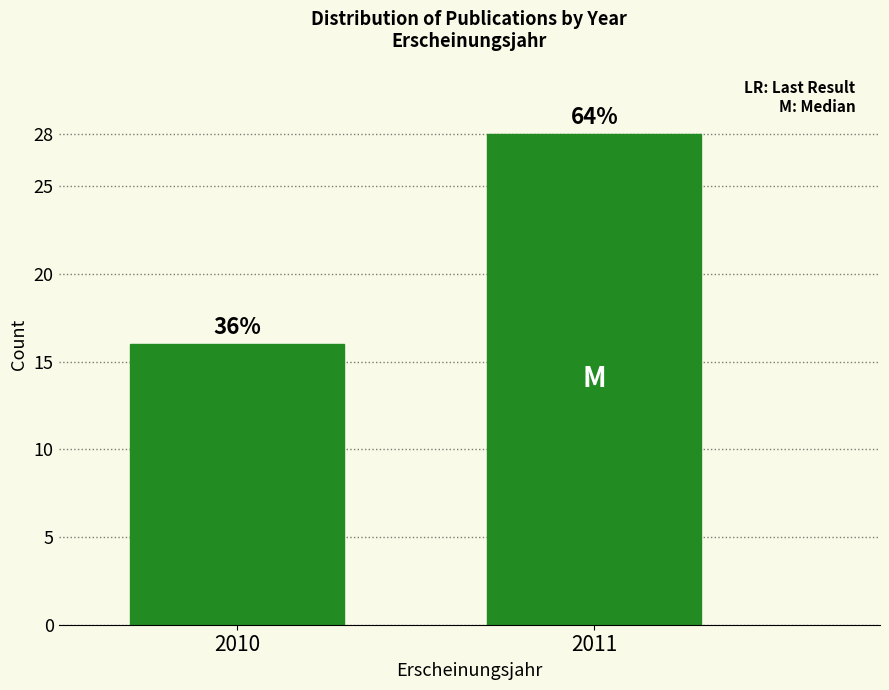

How many bars are there in total?

2